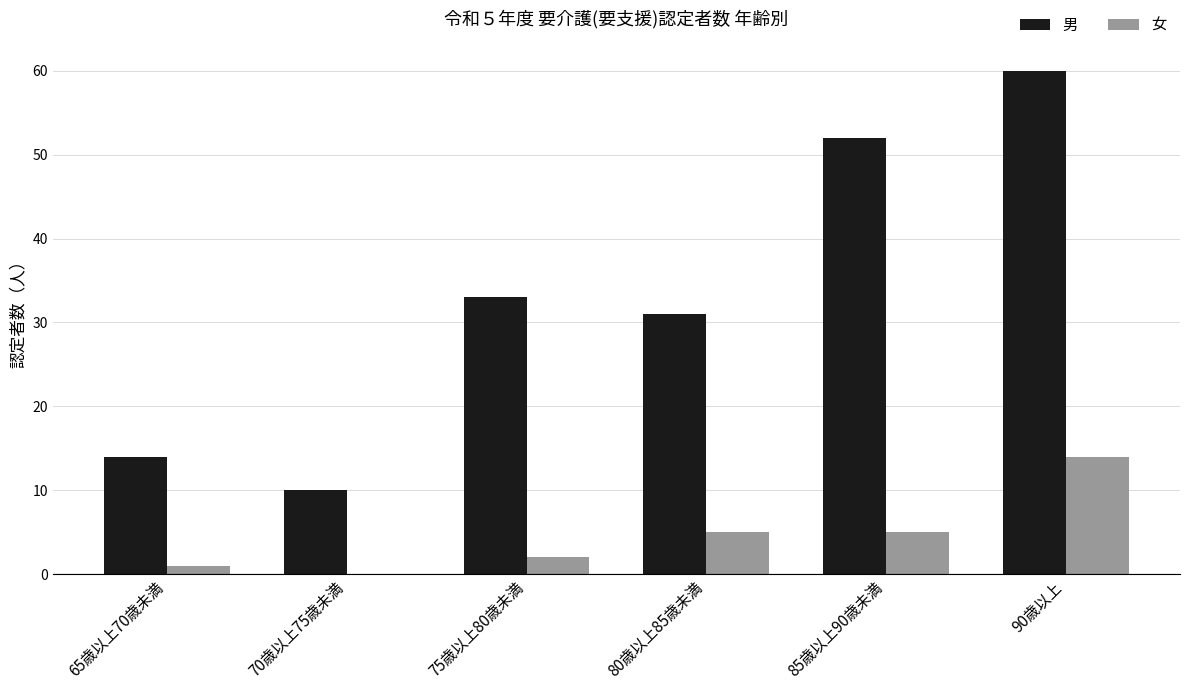

What is the sum of all 男 values?

200